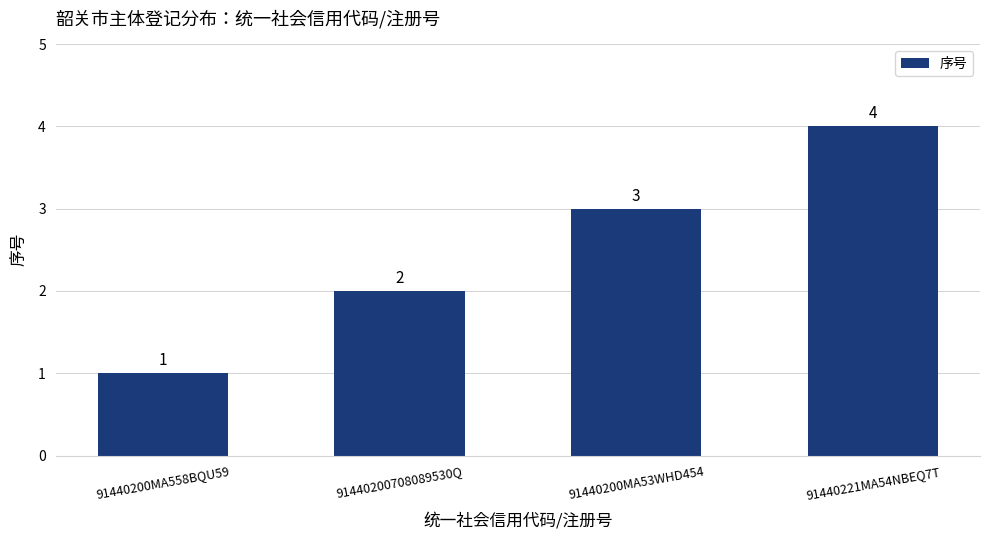

Rank the categories by value from highest to lowest.

91440221MA54NBEQ7T, 91440200MA53WHD454, 91440200708089530Q, 91440200MA558BQU59